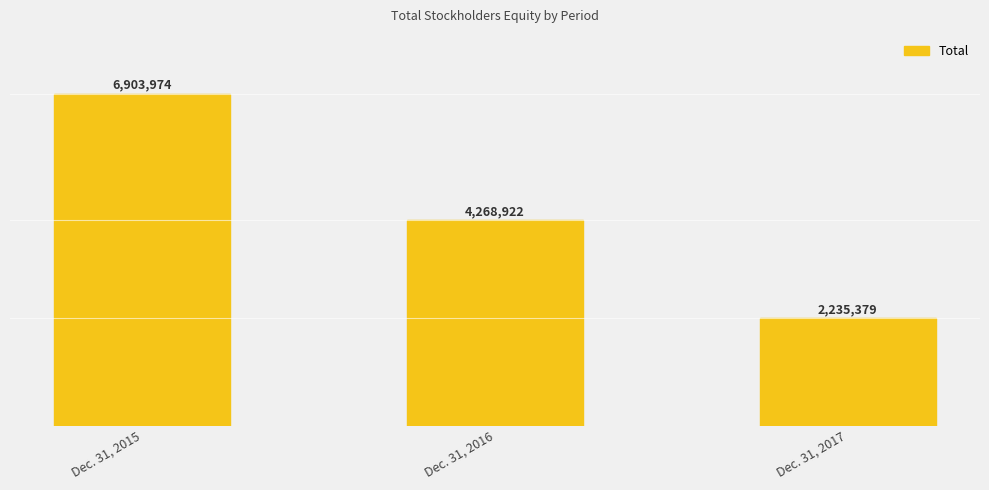

How many values are between 2235379 and 6903974?

3